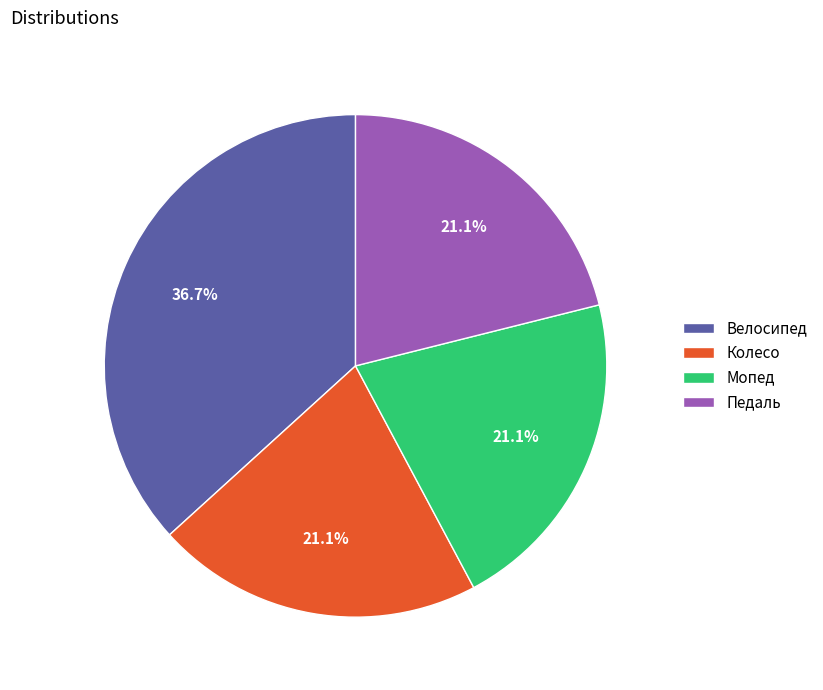

Combined, do Педаль and Мопед account for over 50%?

No